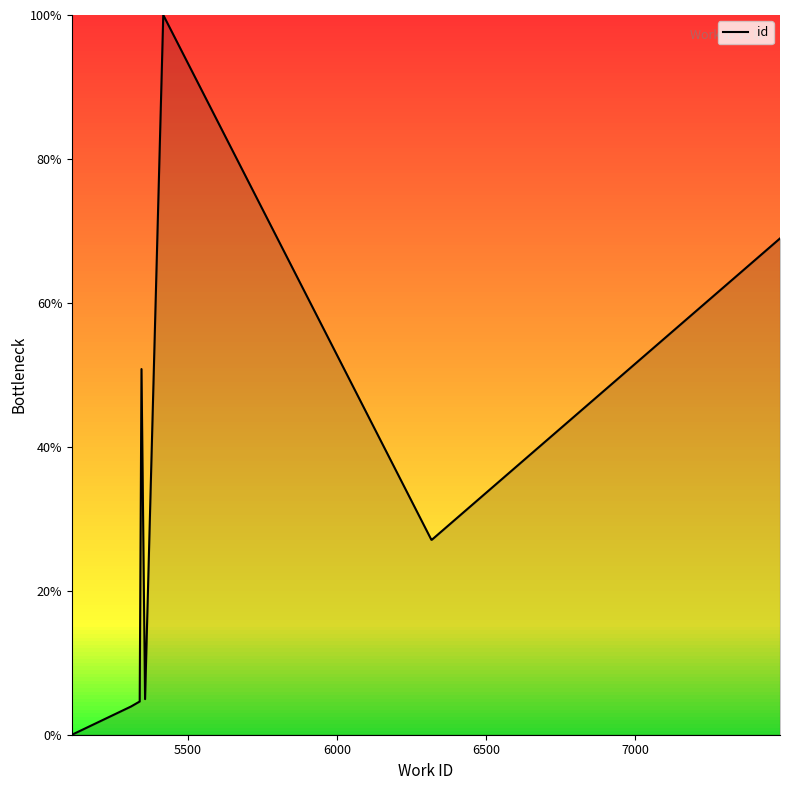

What is the greatest value displayed?

100.0